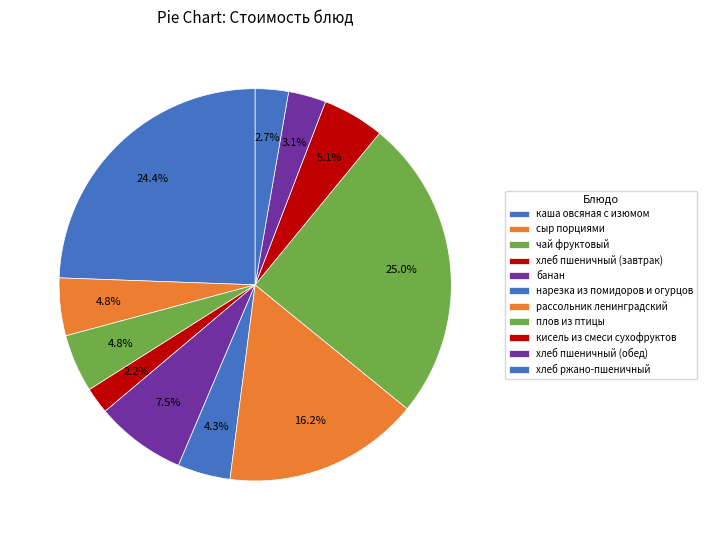

How many slices are in this pie chart?

11